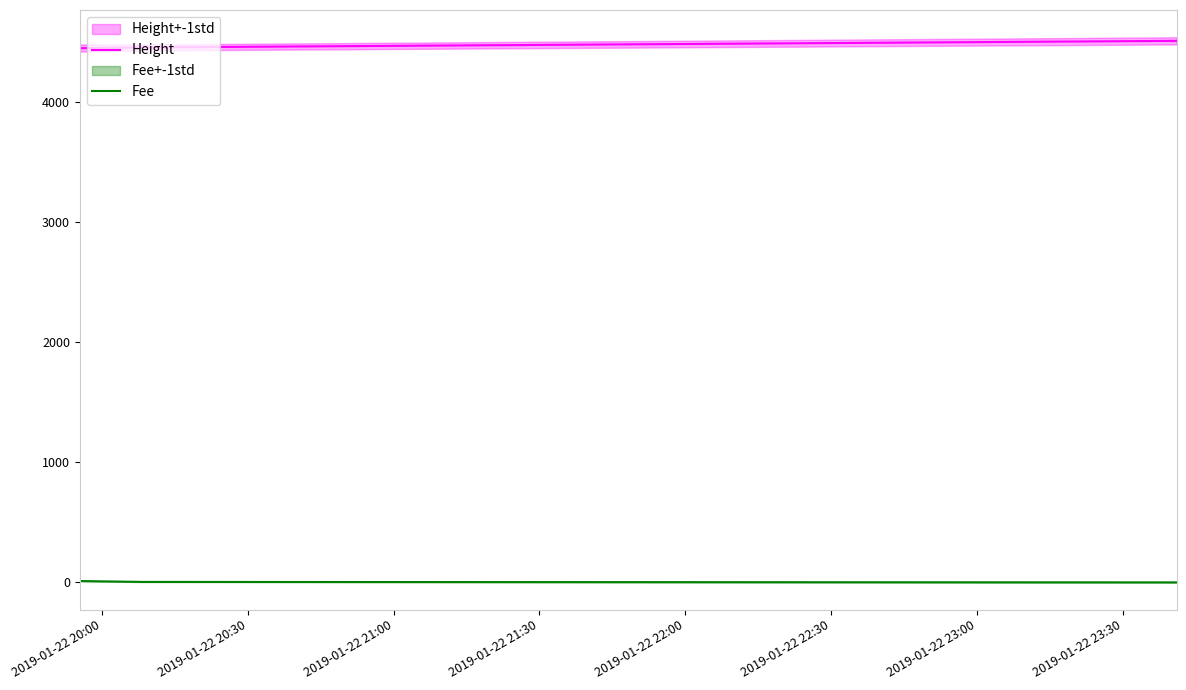

What is the sum of the Fee values at 2019-01-22 21:00 and 2019-01-22 20:00?

11.2